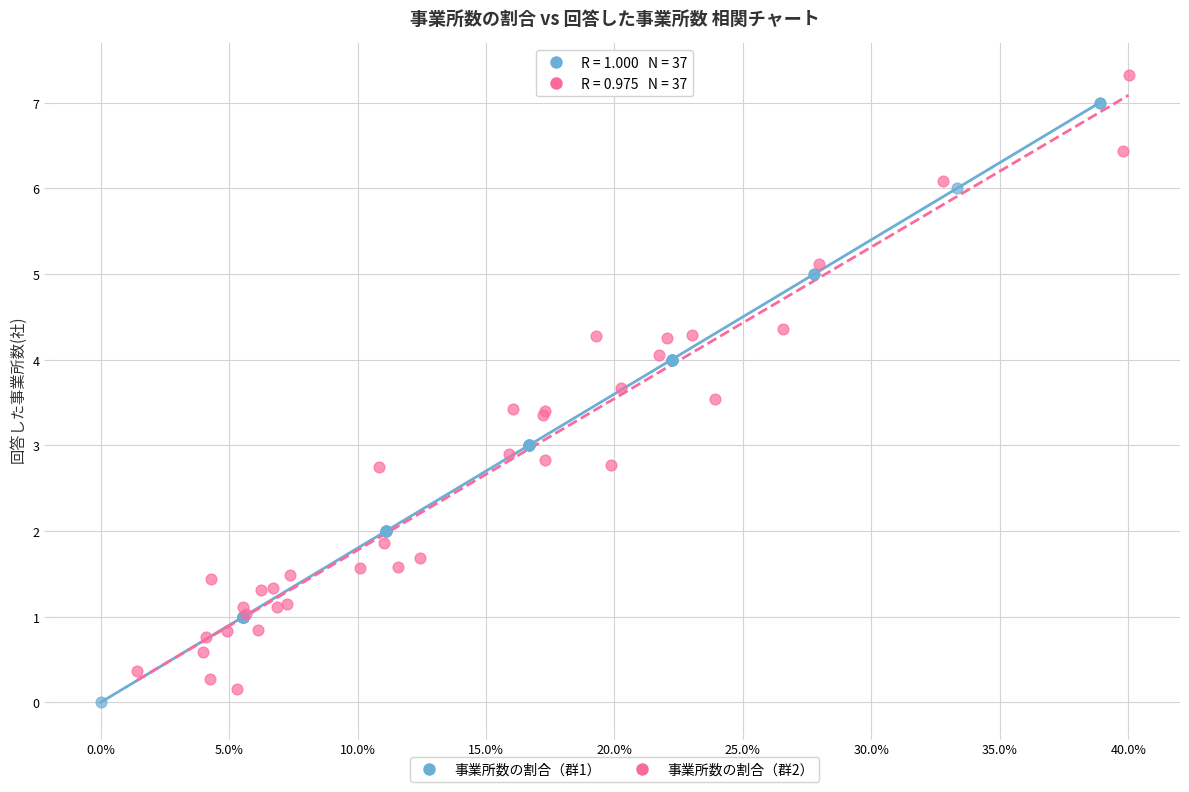

Which series contains the highest Y value?

事業所数の割合（群2）